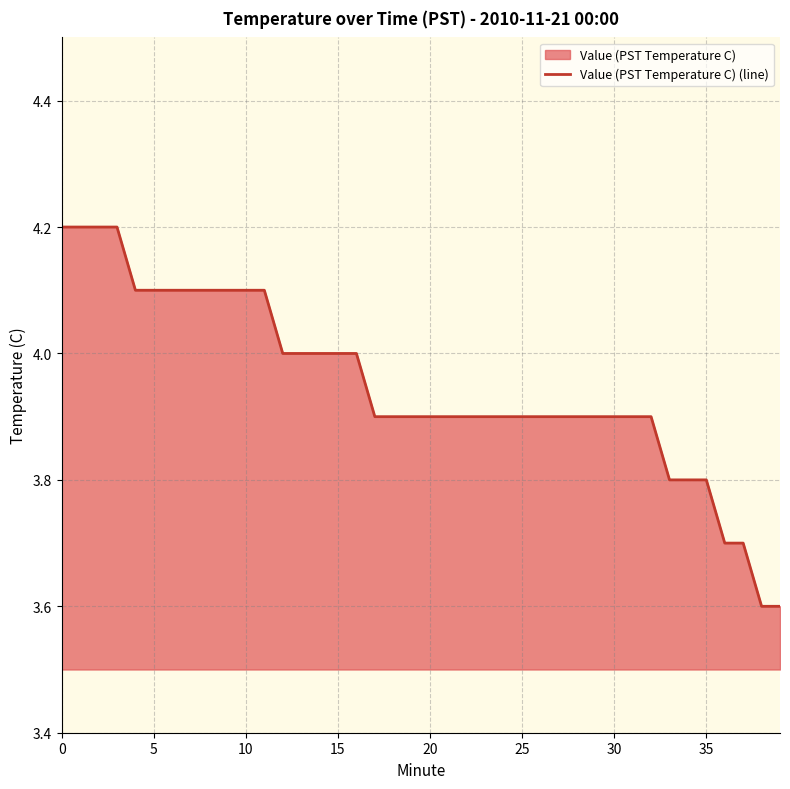

True or false: the data shows 1.7 at 25.

False